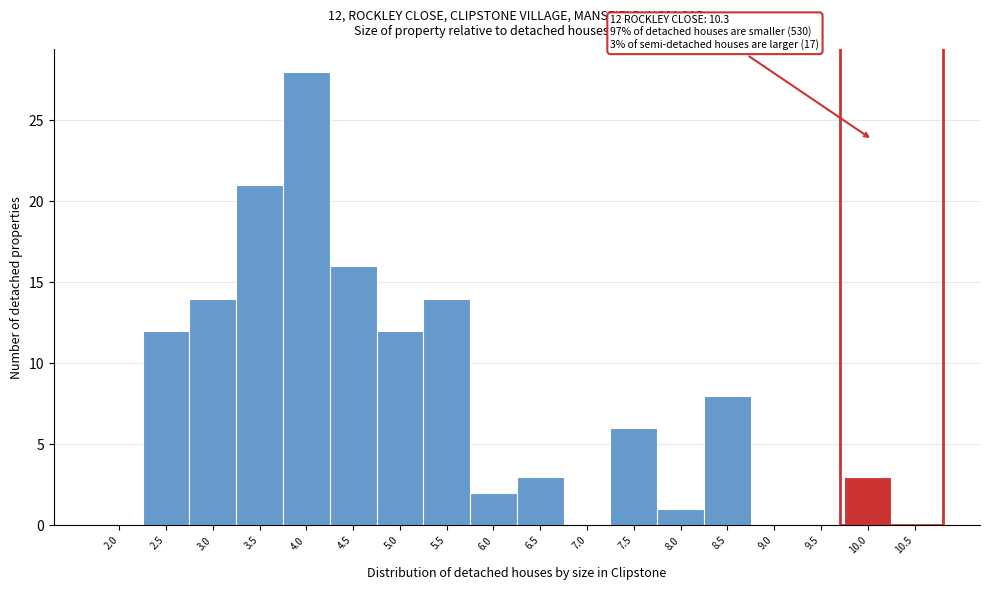

Reading left to right, extract all data points from this chart.

2.0=0	2.5=12	3.0=14	3.5=21	4.0=28	4.5=16	5.0=12	5.5=14	6.0=2	6.5=3	7.0=0	7.5=6	8.0=1	8.5=8	9.0=0	9.5=0	10.0=3	10.5=0